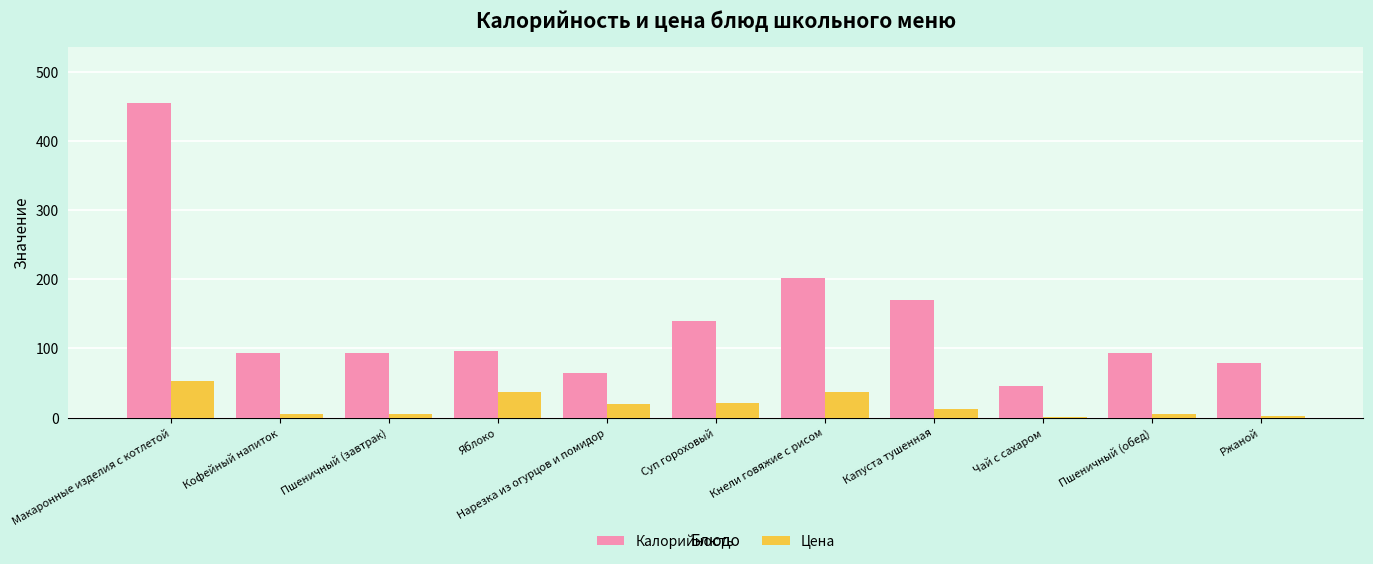

How many series are shown in this chart?

2